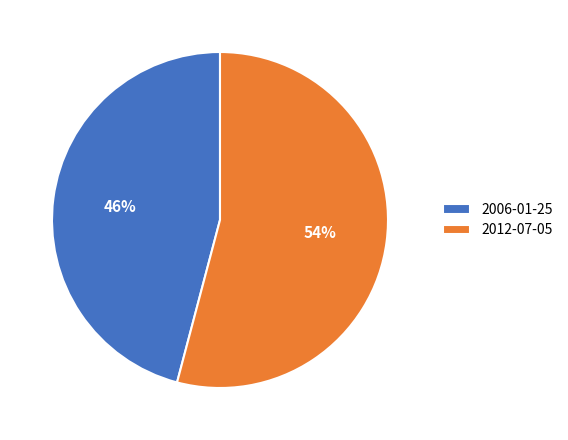

What is the smallest slice in the pie chart?

2006-01-25